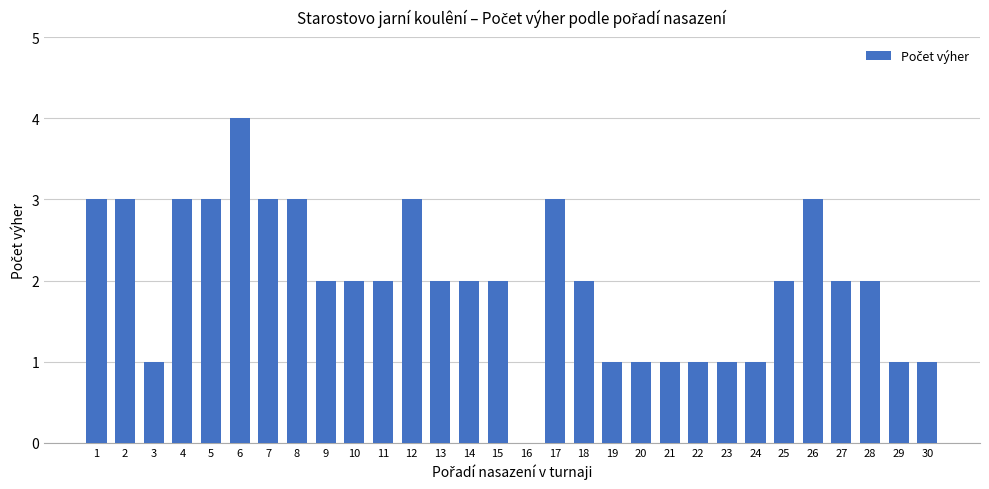

Reading left to right, extract all data points from this chart.

3	3	1	3	3	4	3	3	2	2	2	3	2	2	2	0	3	2	1	1	1	1	1	1	2	3	2	2	1	1